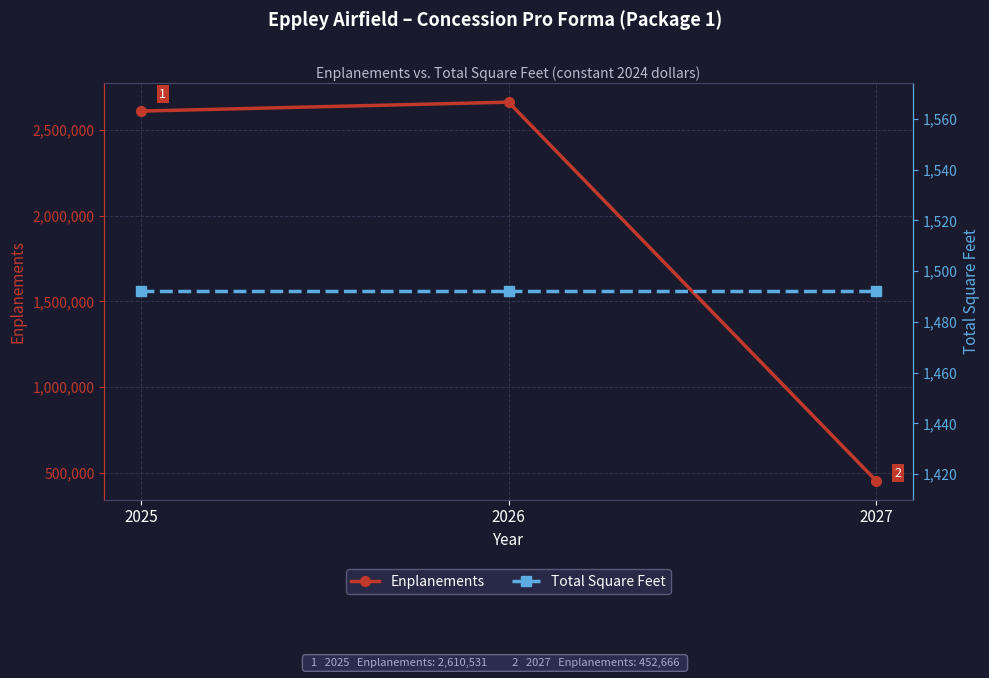

Which series has the largest range (max minus min)?

Enplanements